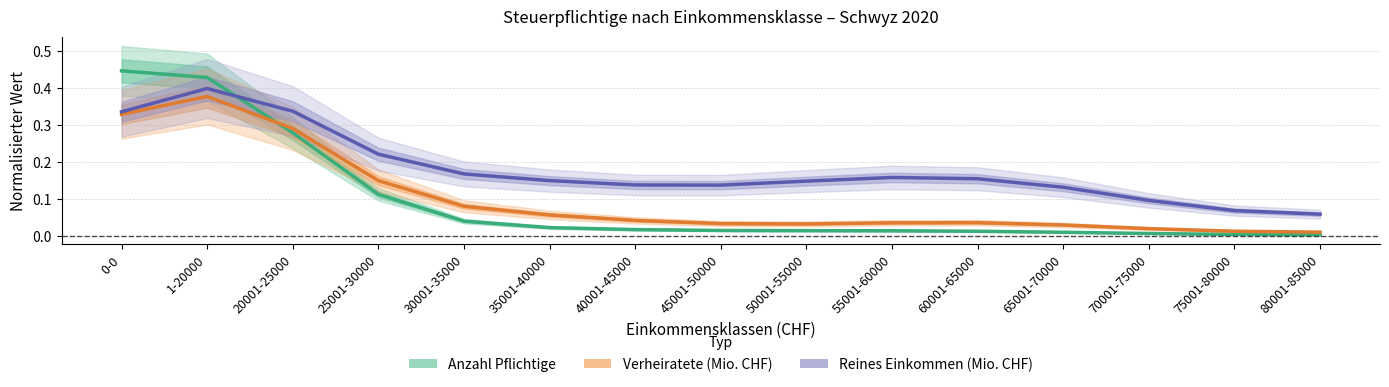

Is this an area chart (filled region under the line)?

No